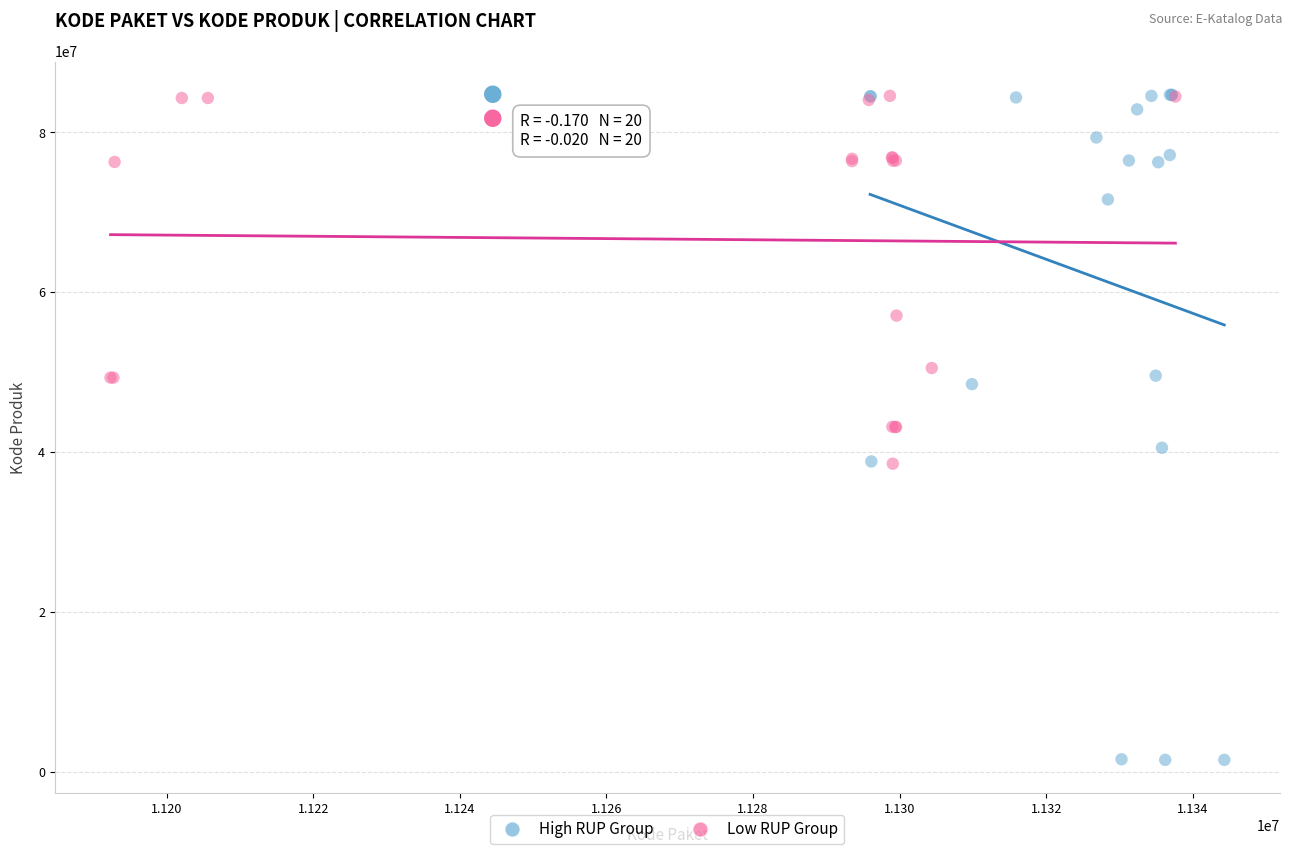

Which series contains the lowest Y value?

High RUP Group